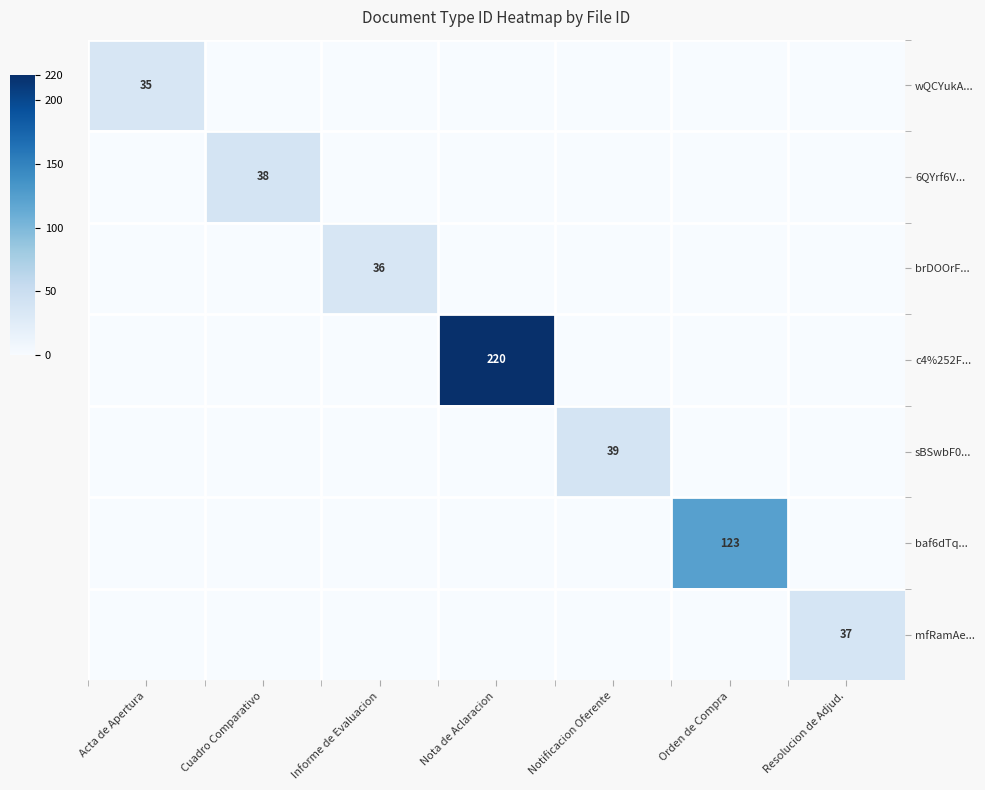

Which label corresponds to the smallest value in the chart?

Cuadro Comparativo